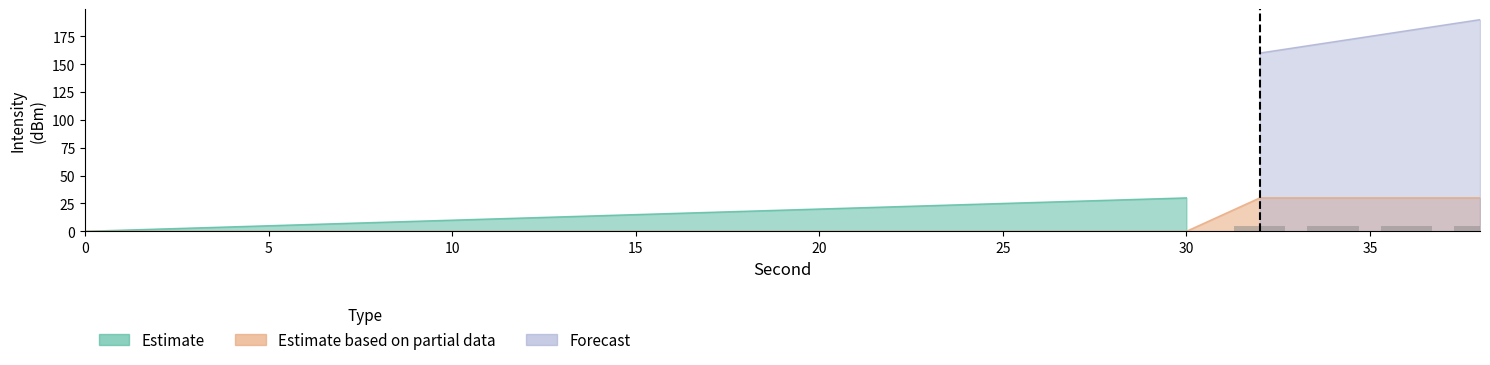

At how many categories does at least one series exceed 4?

12